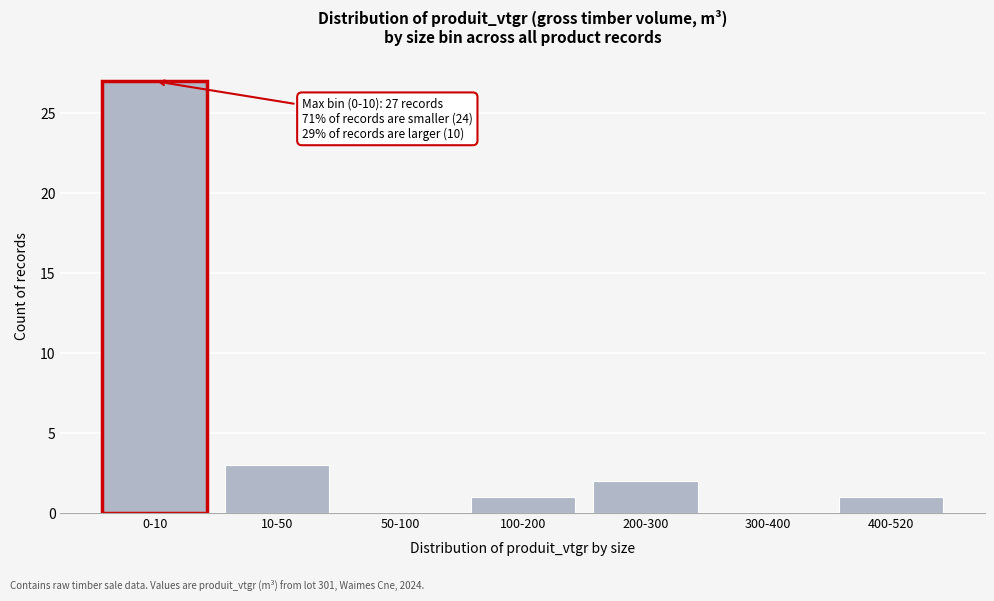

Reading right to left, list all the values displayed in this chart.

400-520=1	300-400=0	200-300=2	100-200=1	50-100=0	10-50=3	0-10=27